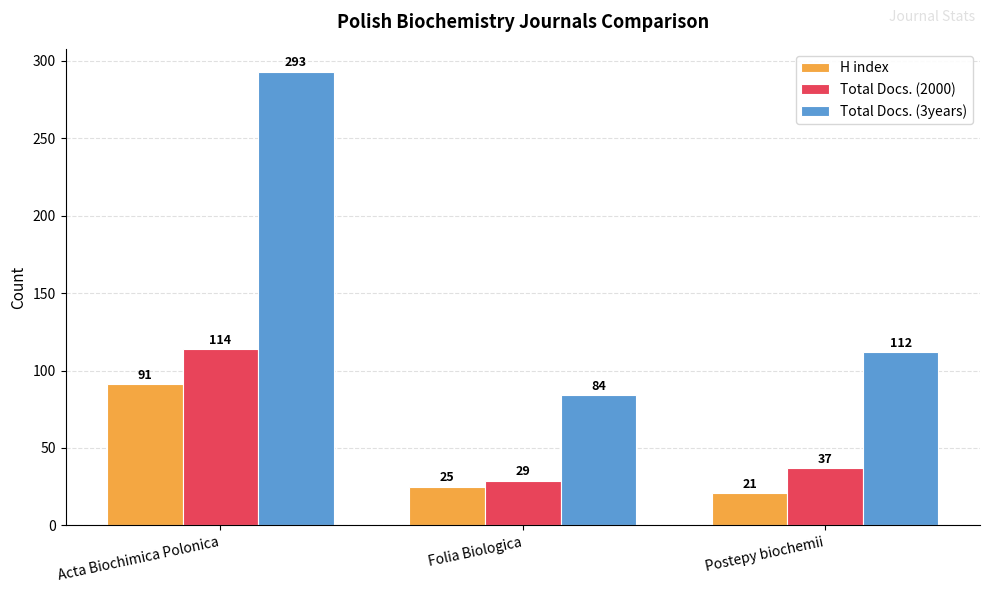

How many data points does each series have?

3